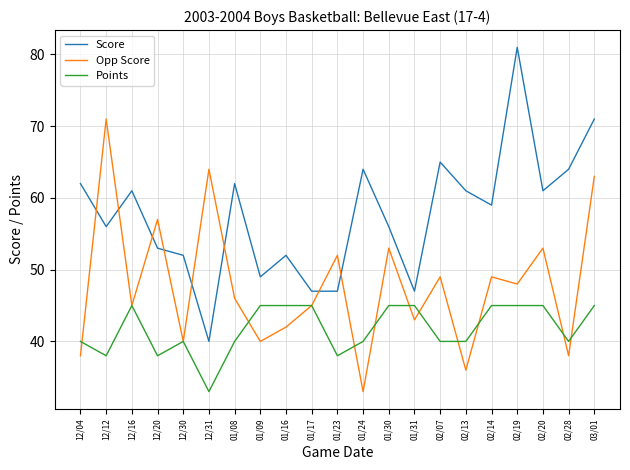

How many lines are shown in the chart?

3